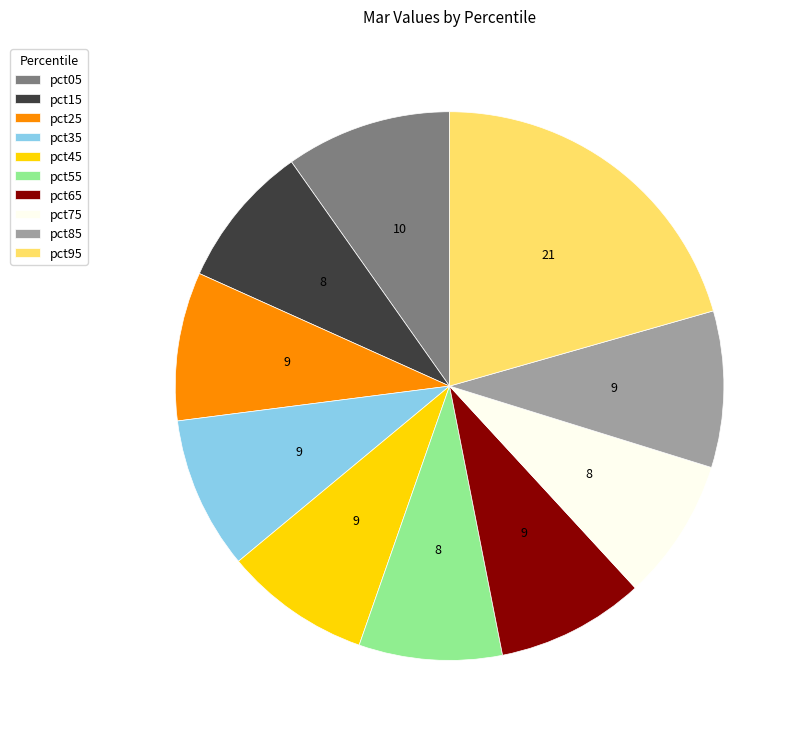

The pct75 slice represents 22% of the pie. True or false?

False